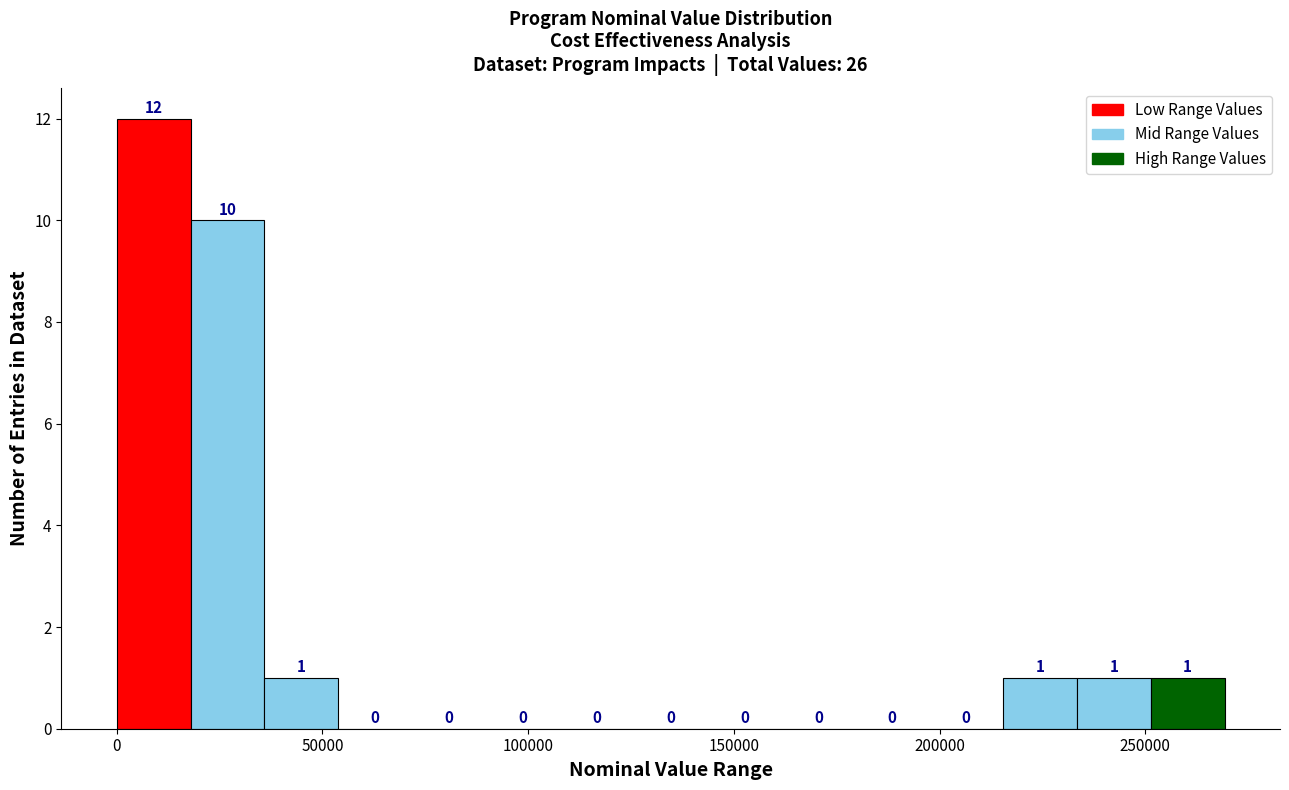

Around what value on the x-axis is the tallest bar? Give the approximate position of its centre, as read against the axis.

10000